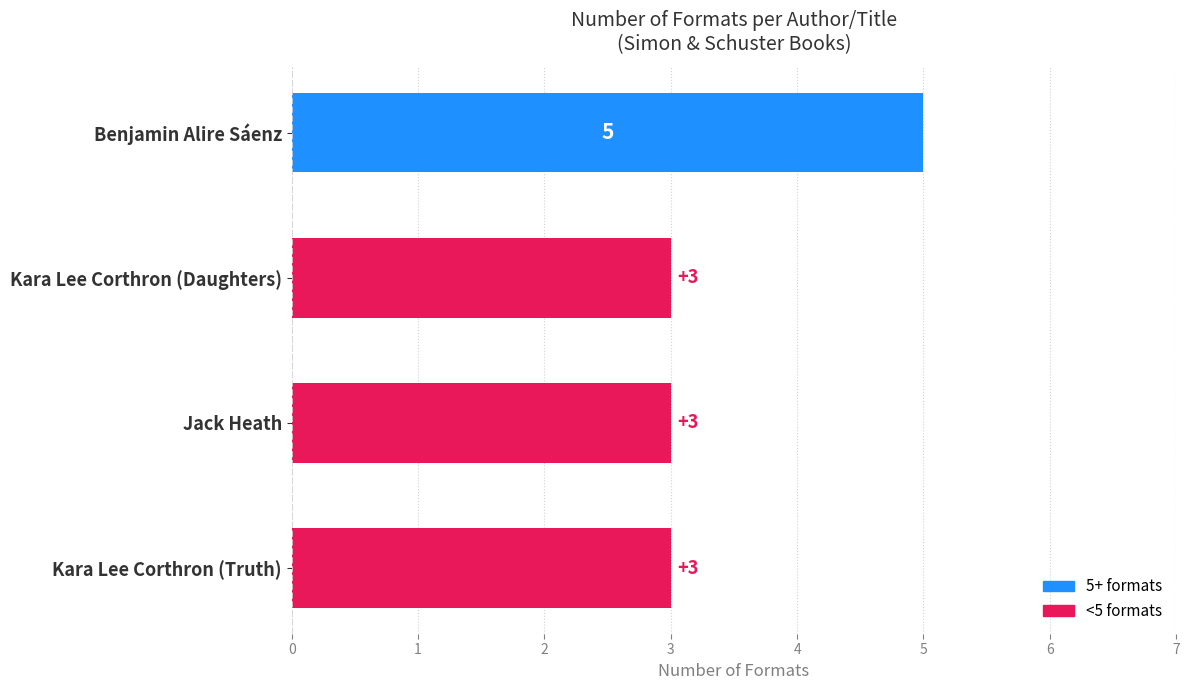

True or false: the data shows 3 at Kara Lee Corthron (Daughters).

True